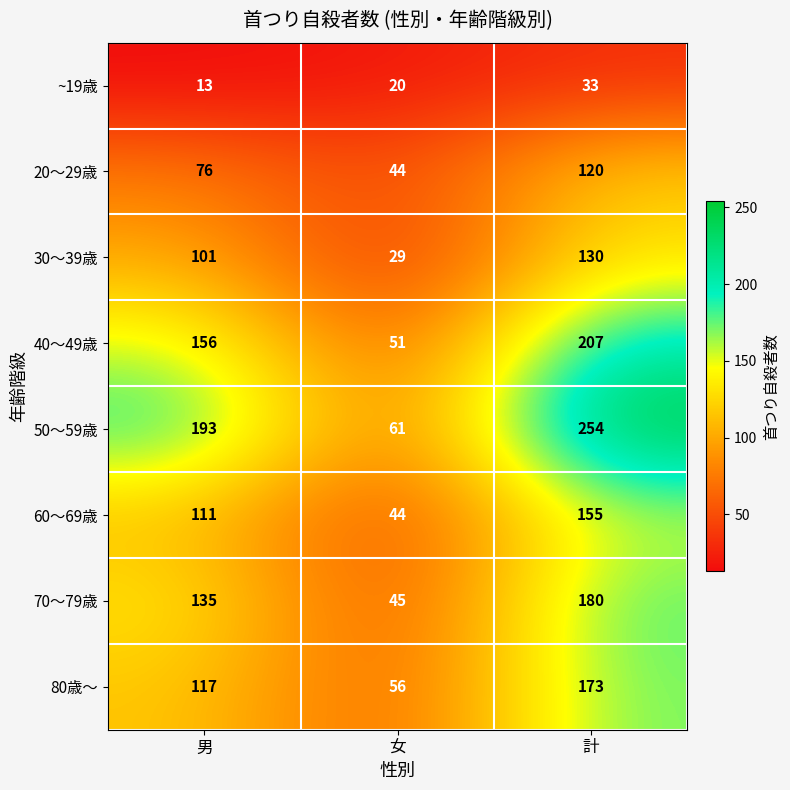

At which category does the chart reach its minimum across all series?

男